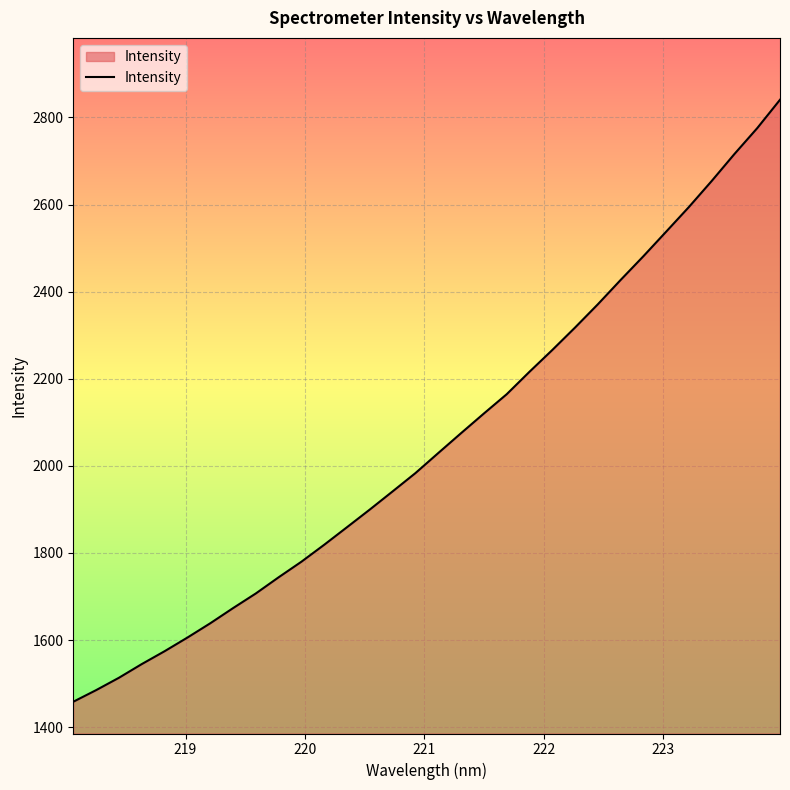

What is the maximum value shown in the chart?

2840.6